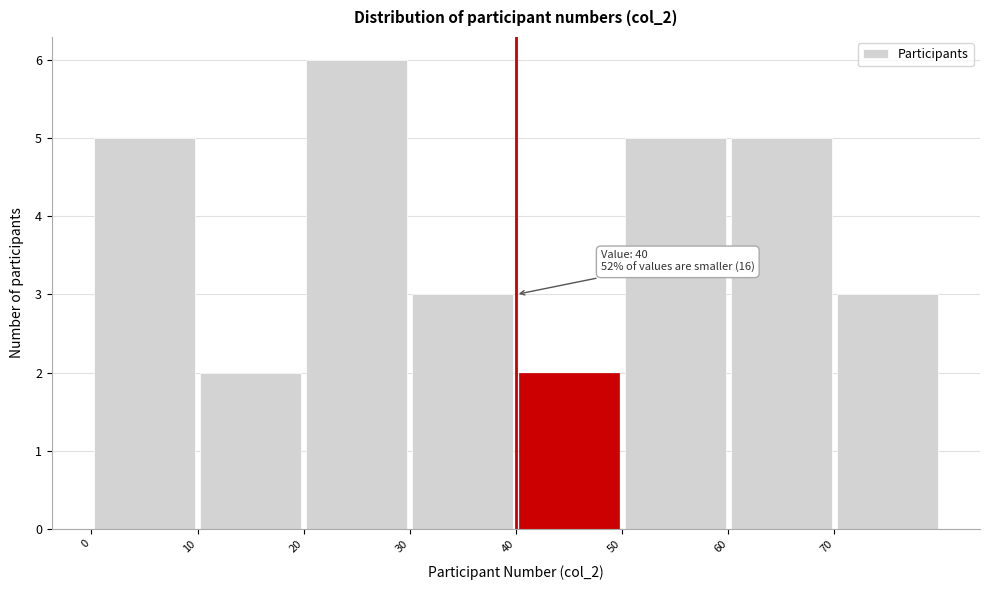

Over which range of the x-axis is the bar tallest?

20 to 30